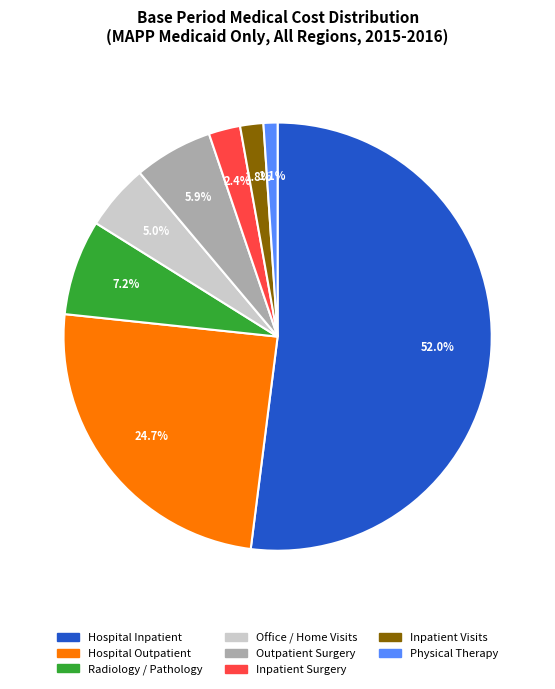

Which category has the smallest portion of the pie?

Physical Therapy